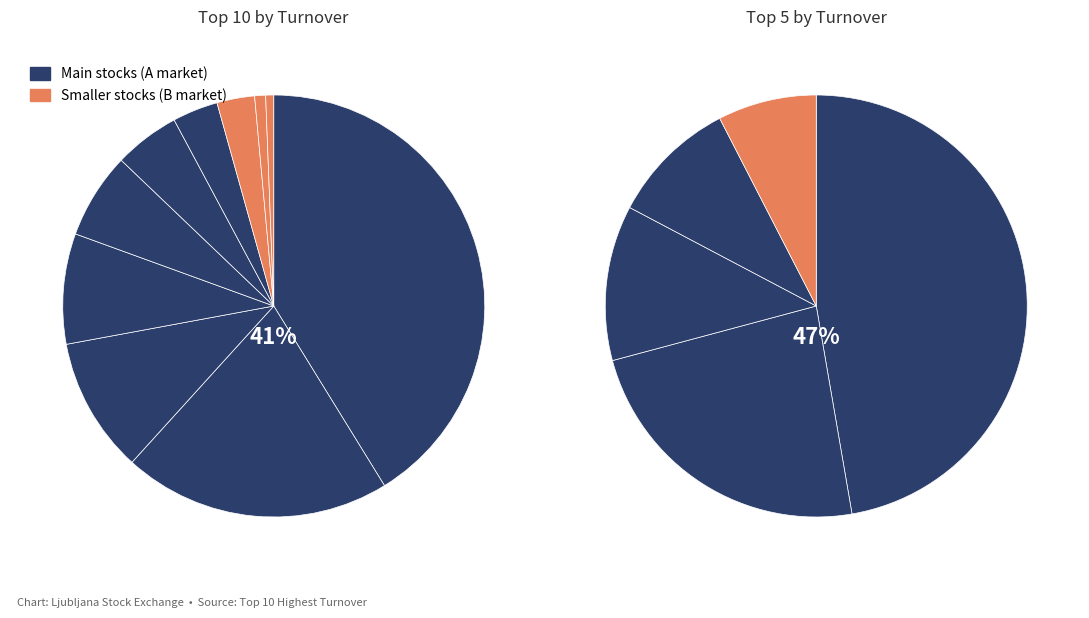

Is TLSG the majority of the pie?

No